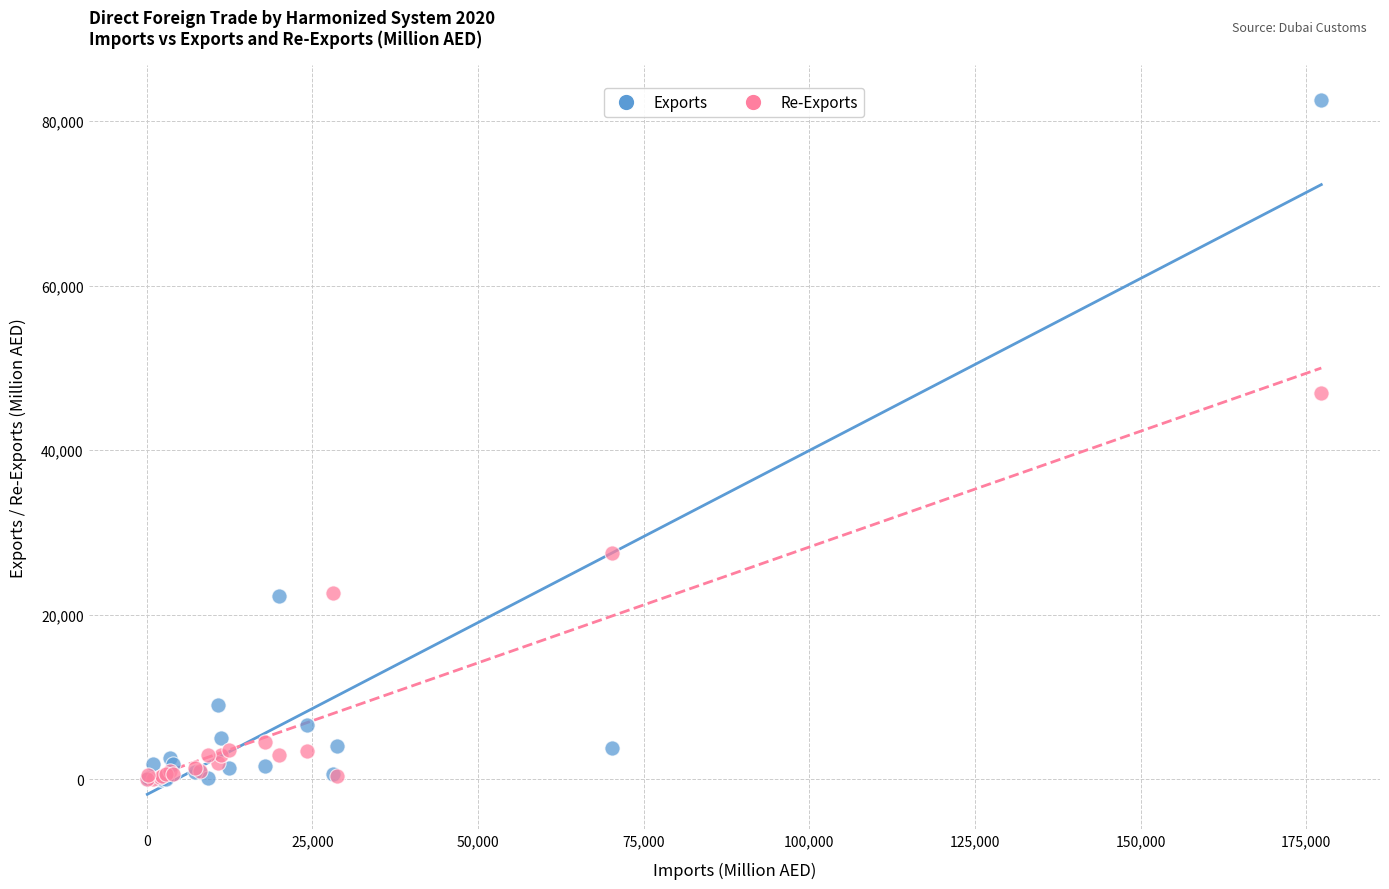

In the Exports series, what Y value is closest to 41288?

22267.6